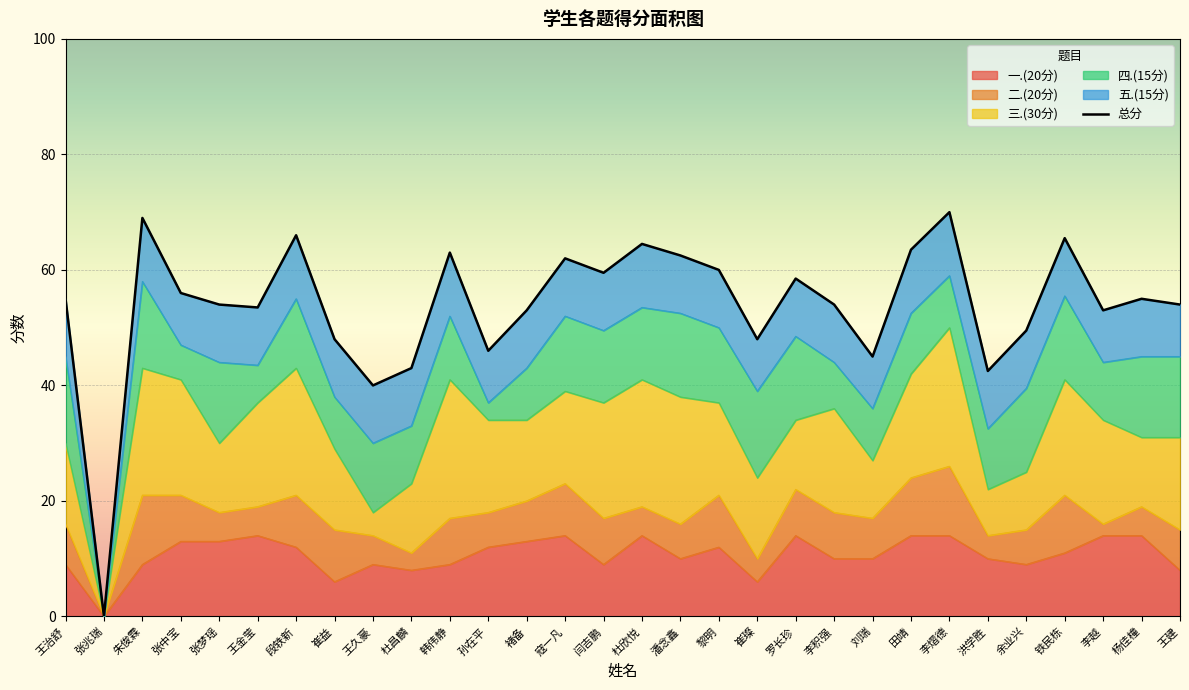

How many series are shown in this chart?

6